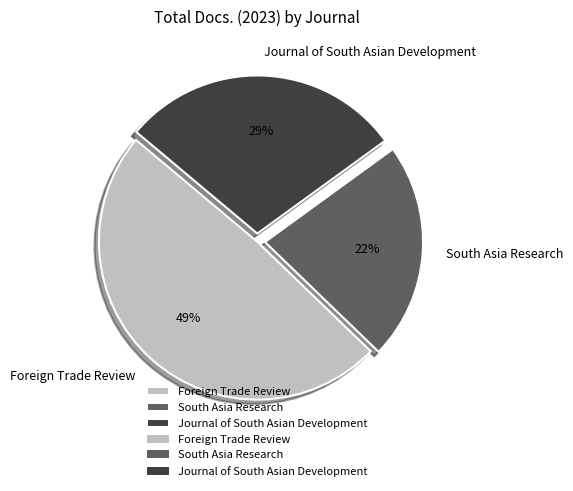

Count the number of slices in the pie.

3